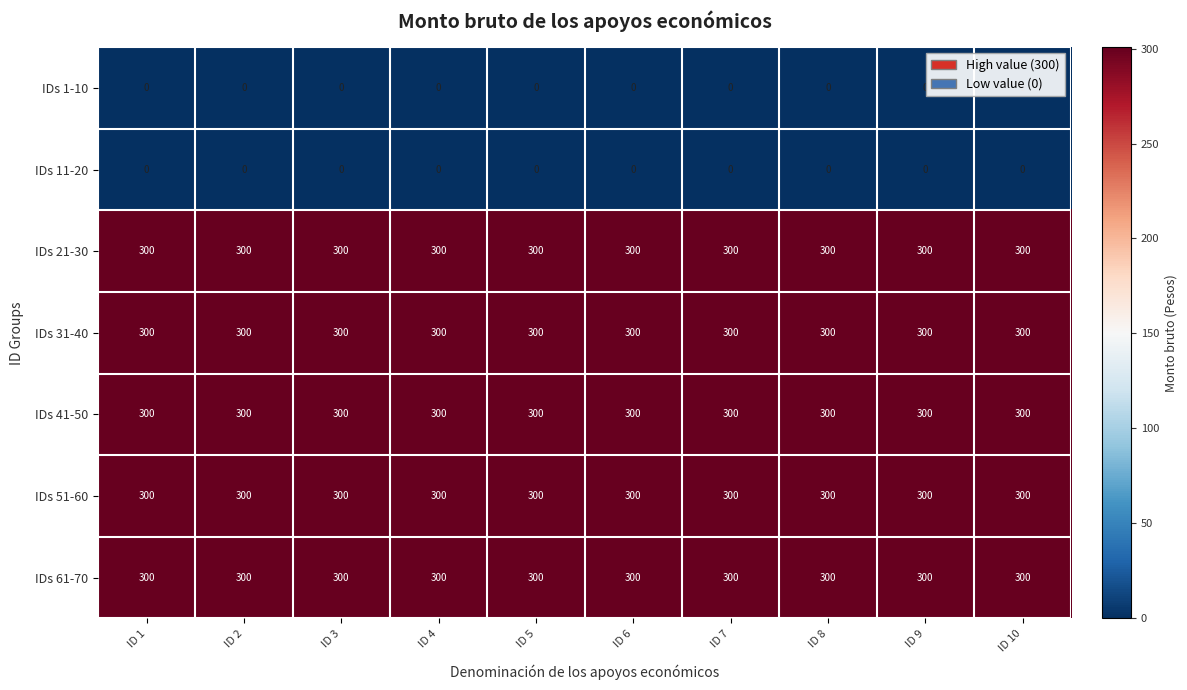

The IDs 21-30 series shows 300 at ID 6. True or false?

True